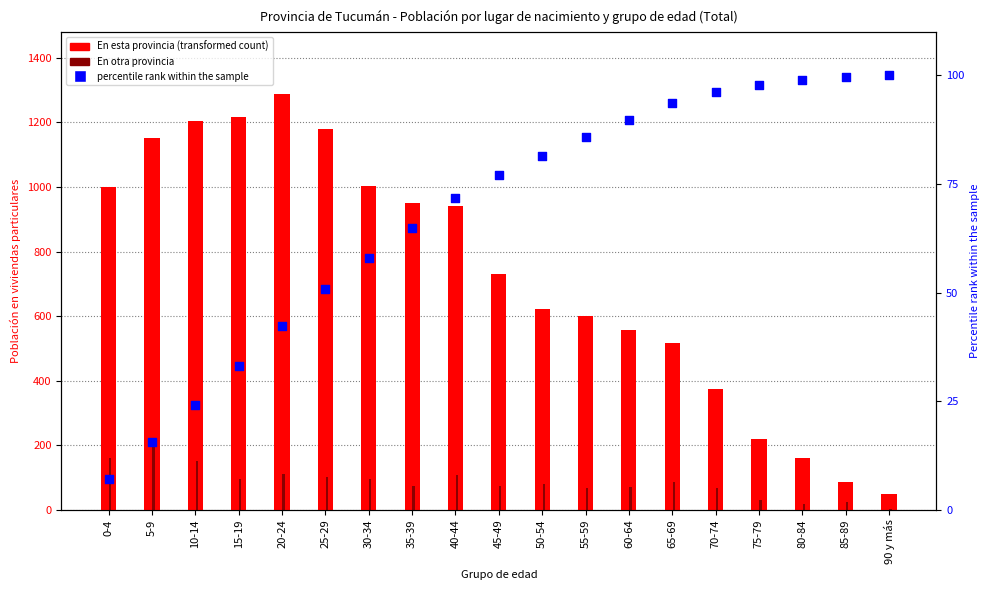

What is the total value across all series at 85-89?

207.6